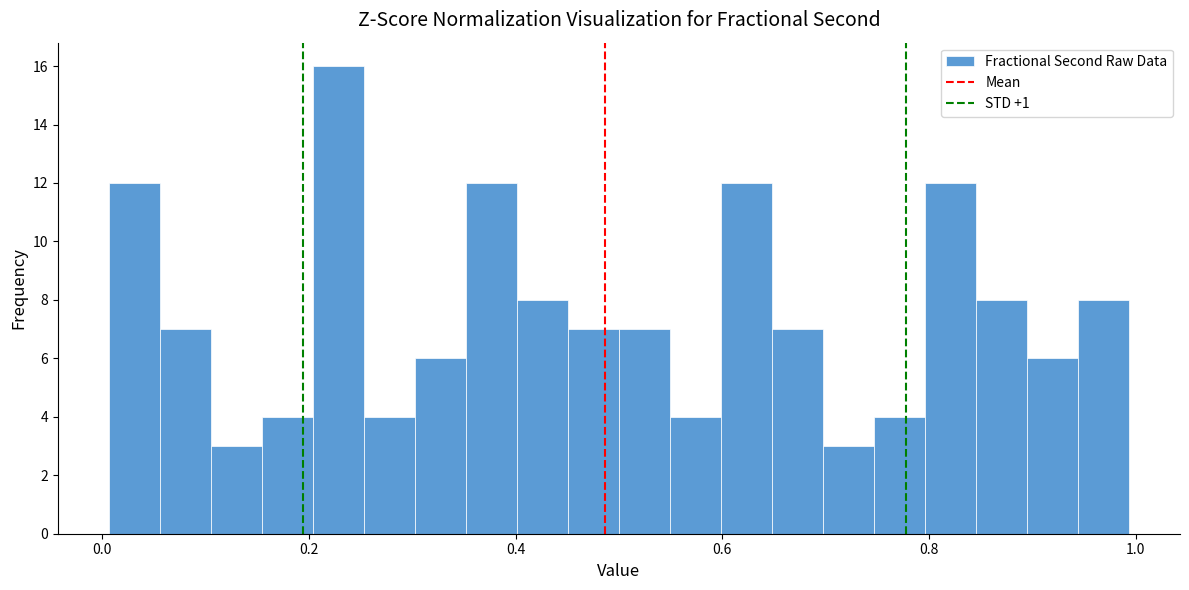

Around what value on the x-axis is the tallest bar? Give the approximate position of its centre, as read against the axis.

0.22